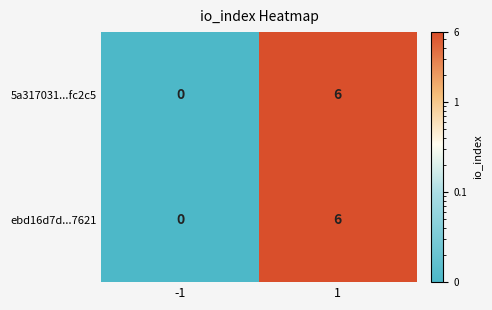

What is the average value of the 5a317031...fc2c5 series?

3